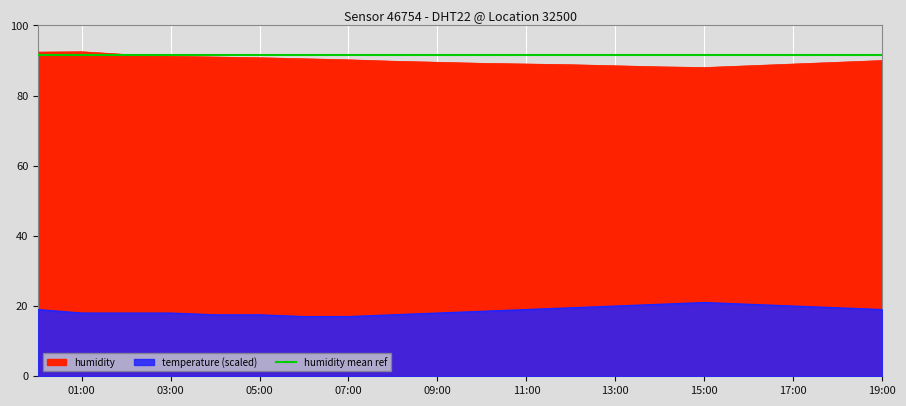

What is the sum of all humidity values?

1798.3